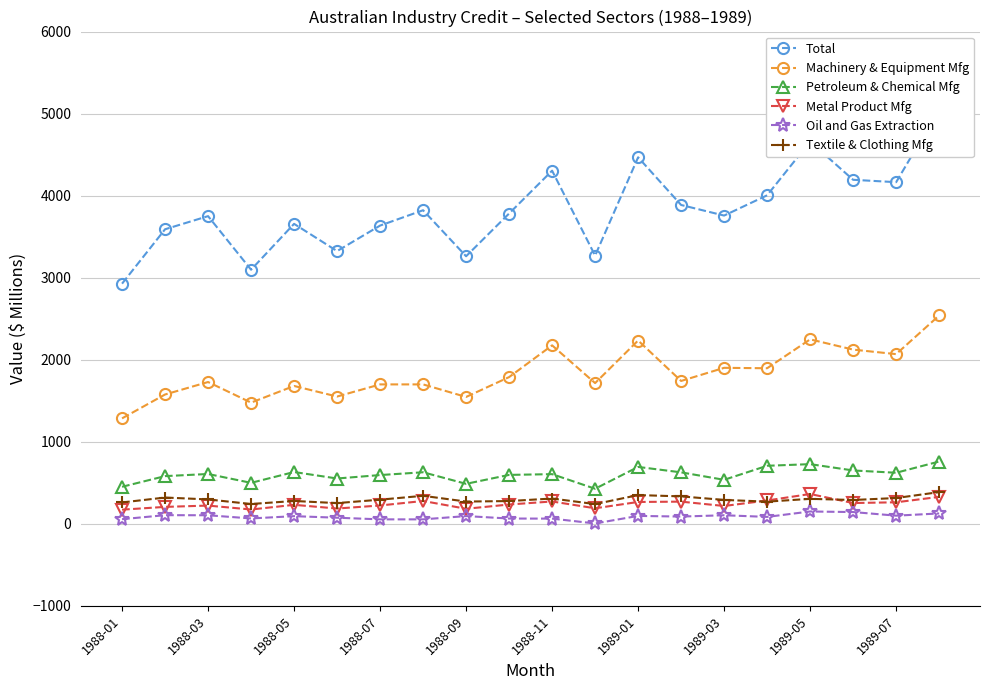

What is the highest value of the Petroleum & Chemical Mfg series?

759